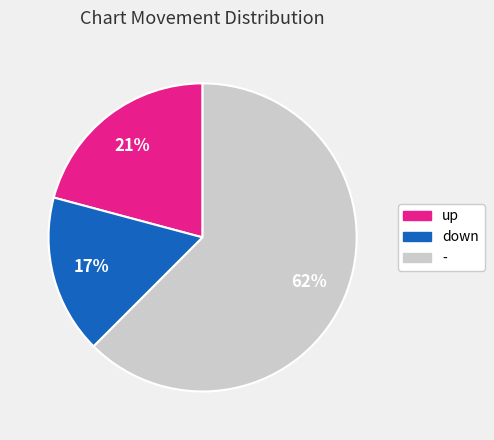

To the nearest percent, what is the difference between the up and down slice percentages?

4%